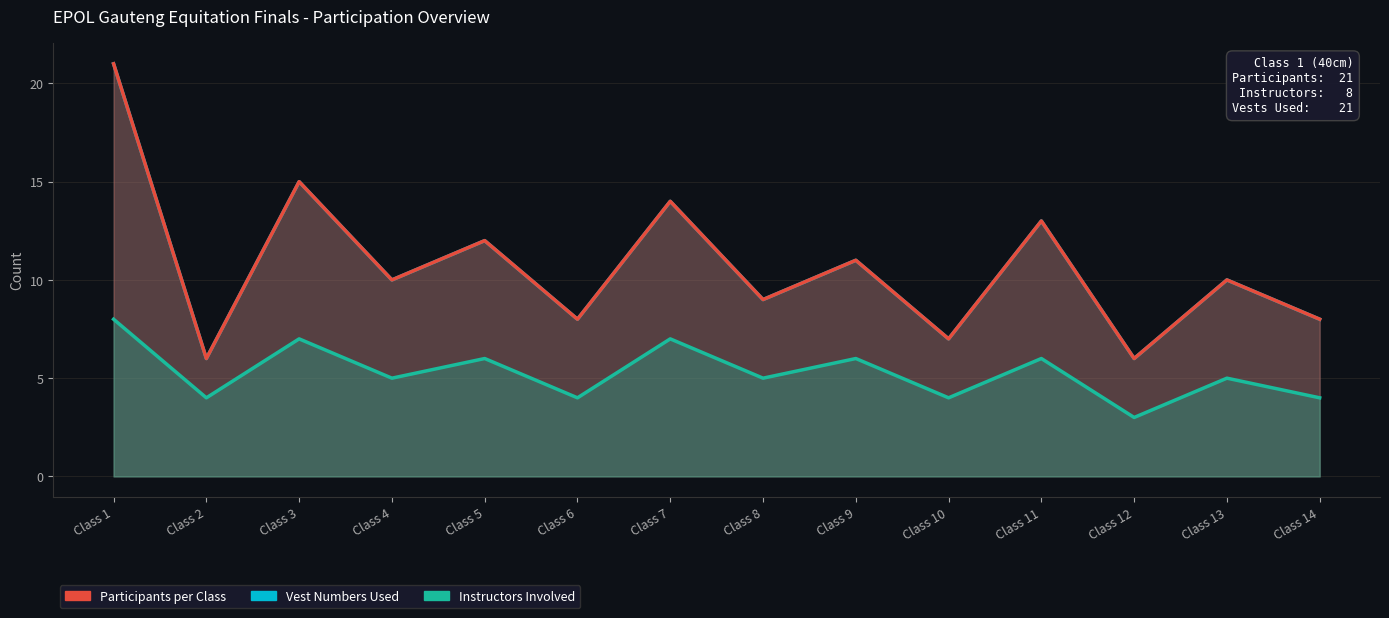

What is the sum of all Participants per Class values?

150